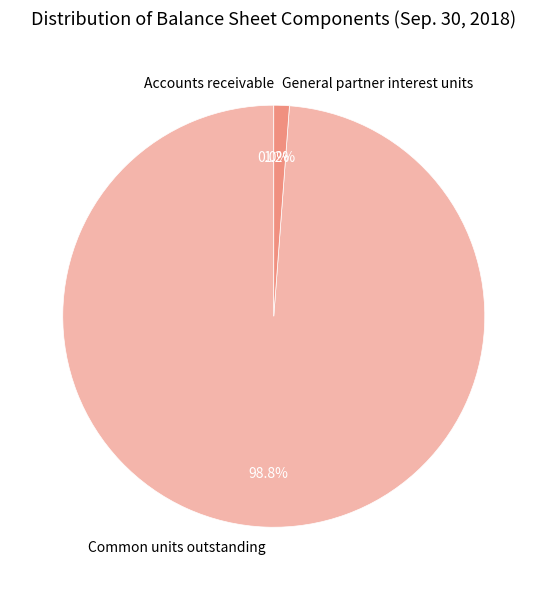

True or false: Common units outstanding accounts for 88% of the total.

False